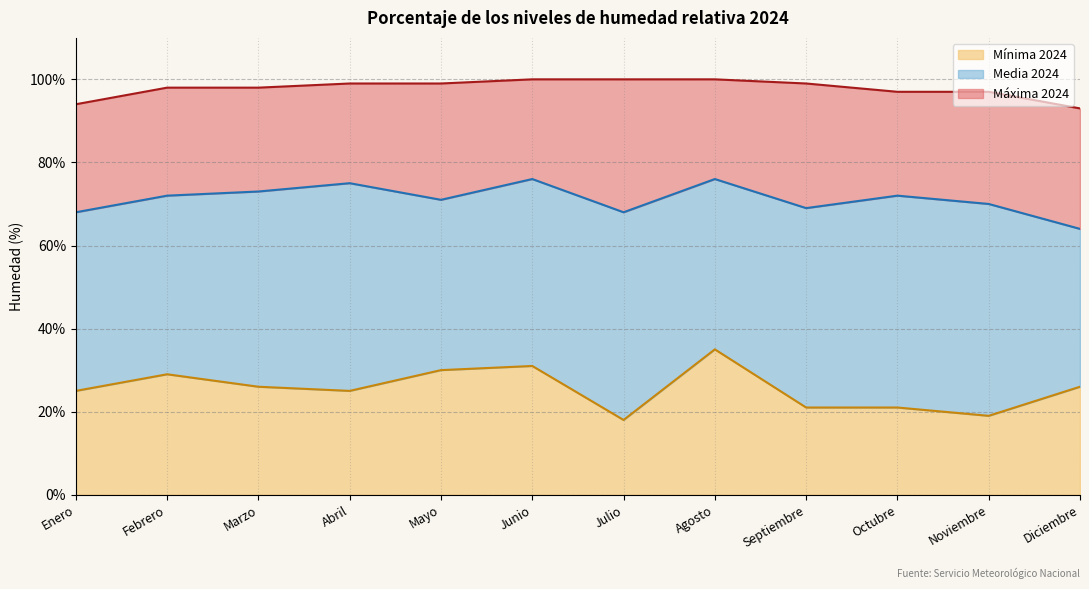

At how many categories does at least one series exceed 32?

12